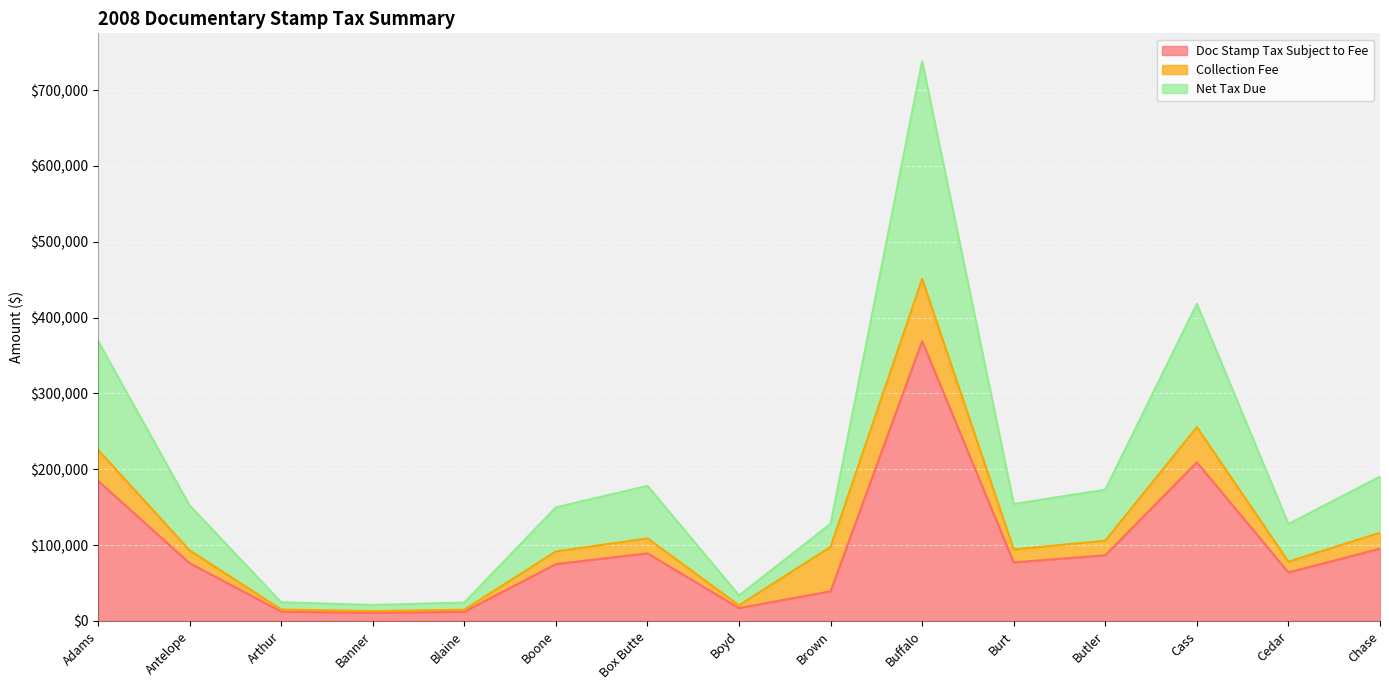

At which category is the sum across all series the highest?

Buffalo